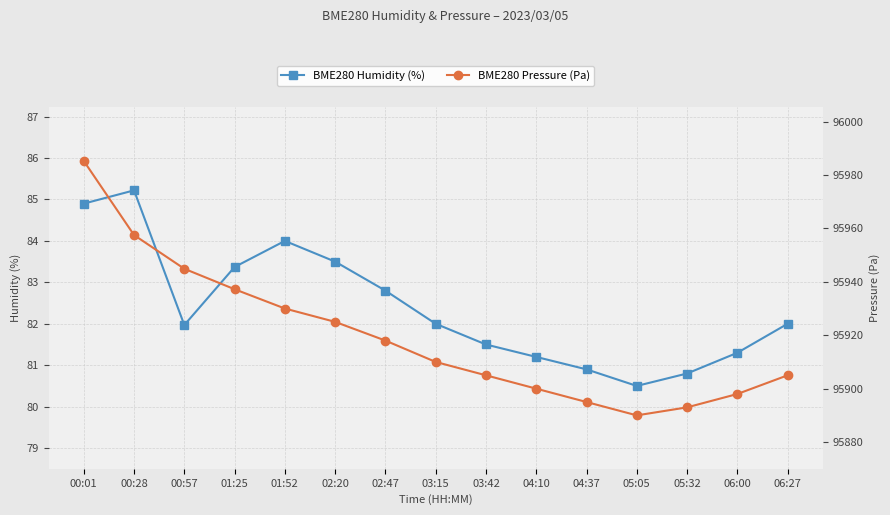

True or false: BME280 Pressure (Pa) has more than 1 interior local peaks.

False